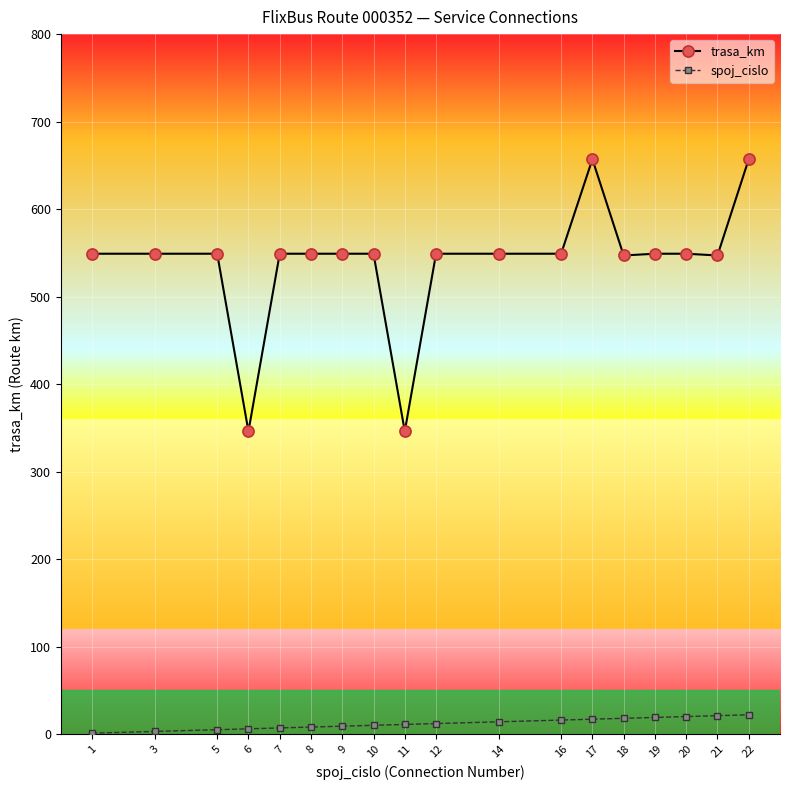

The spoj_cislo series shows 17 at 17. True or false?

True